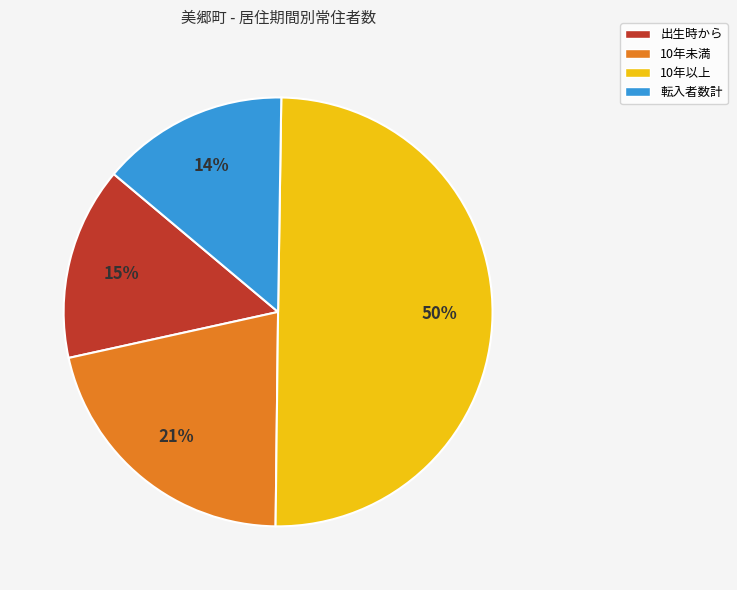

How many slices are in this pie chart?

4